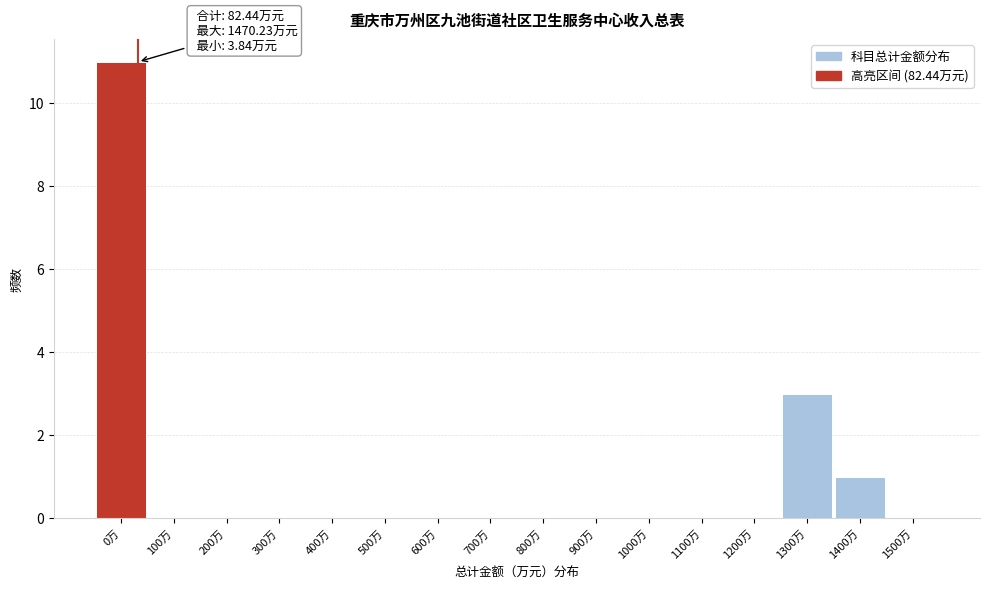

Reading right to left, extract all data points from this chart.

1500万=0	1400万=1	1300万=3	1200万=0	1100万=0	1000万=0	900万=0	800万=0	700万=0	600万=0	500万=0	400万=0	300万=0	200万=0	100万=0	0万=11